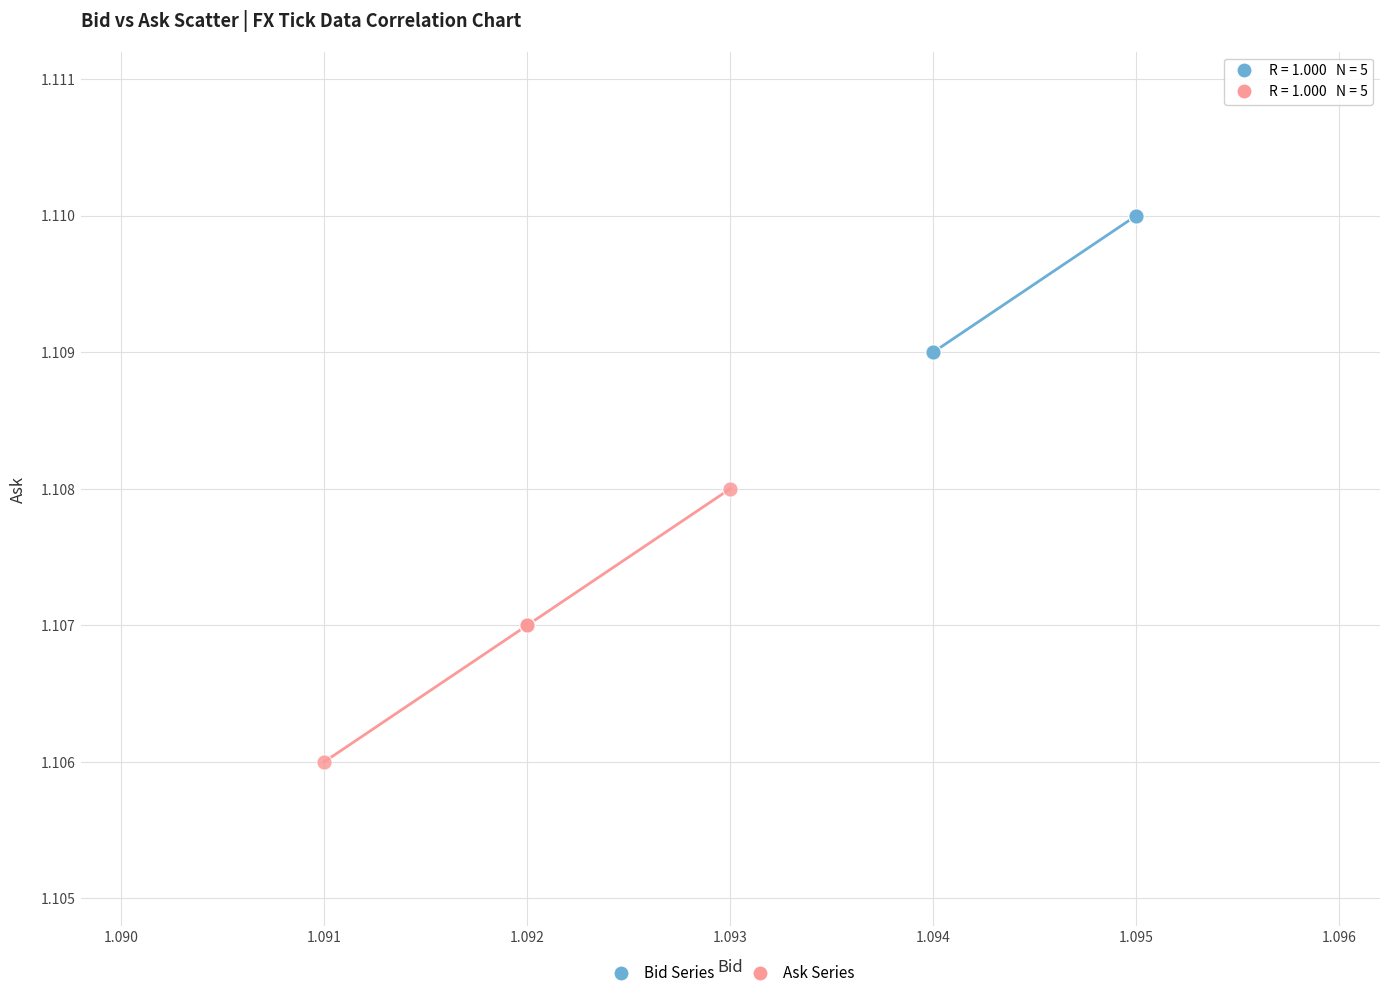

Which series has the widest spread of Y values?

Ask Series